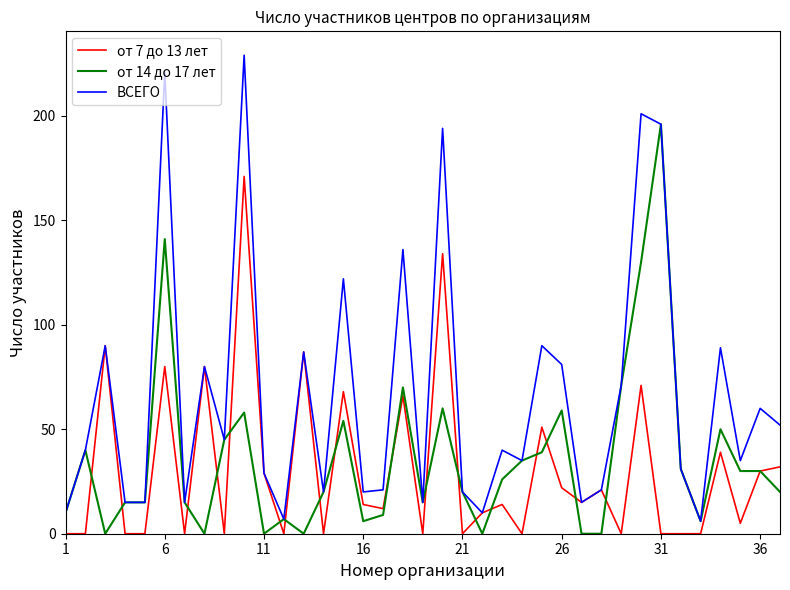

Rank the series by their maximum value, from lowest to highest.

от 7 до 13 лет, от 14 до 17 лет, ВСЕГО